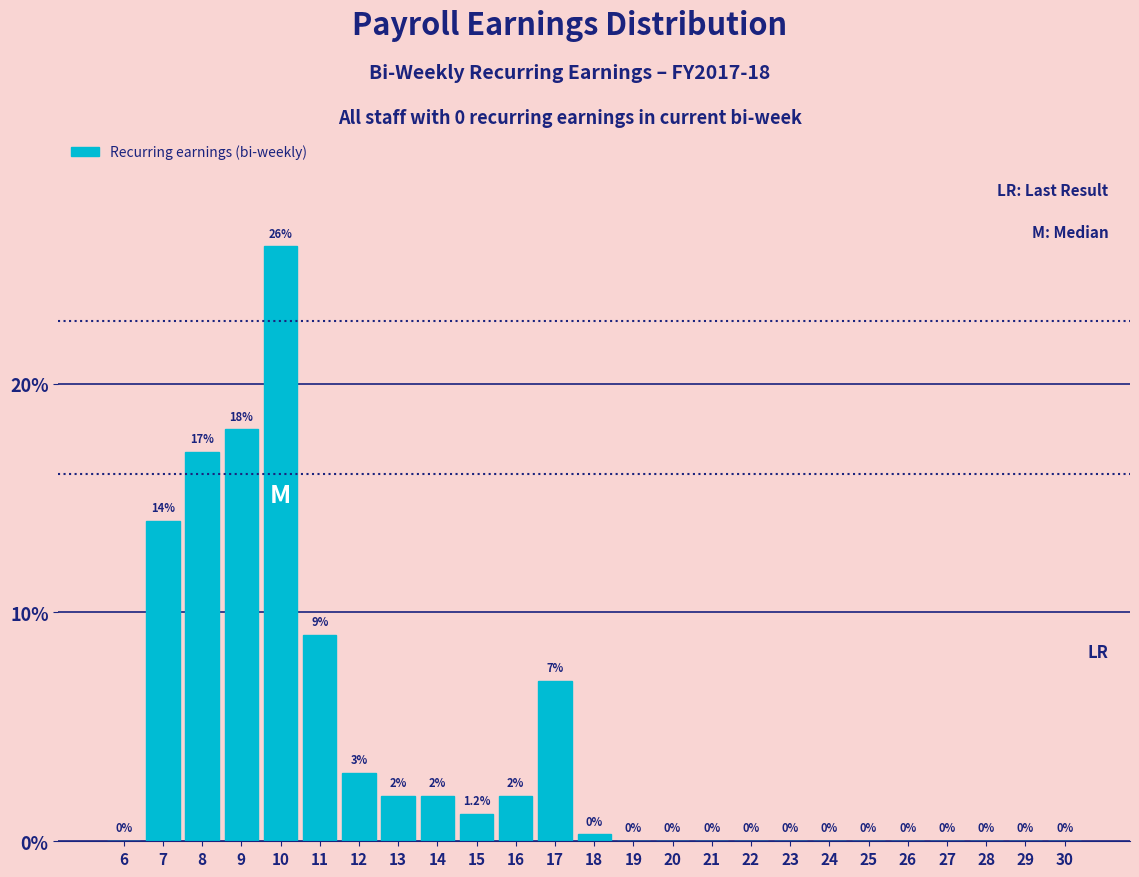

Reading right to left, what are all the values shown in this chart?

30=0.0	29=0.0	28=0.0	27=0.0	26=0.0	25=0.0	24=0.0	23=0.0	22=0.0	21=0.0	20=0.0	19=0.0	18=0.3	17=7.0	16=2.0	15=1.2	14=2.0	13=2.0	12=3.0	11=9.0	10=26.0	9=18.0	8=17.0	7=14.0	6=0.0